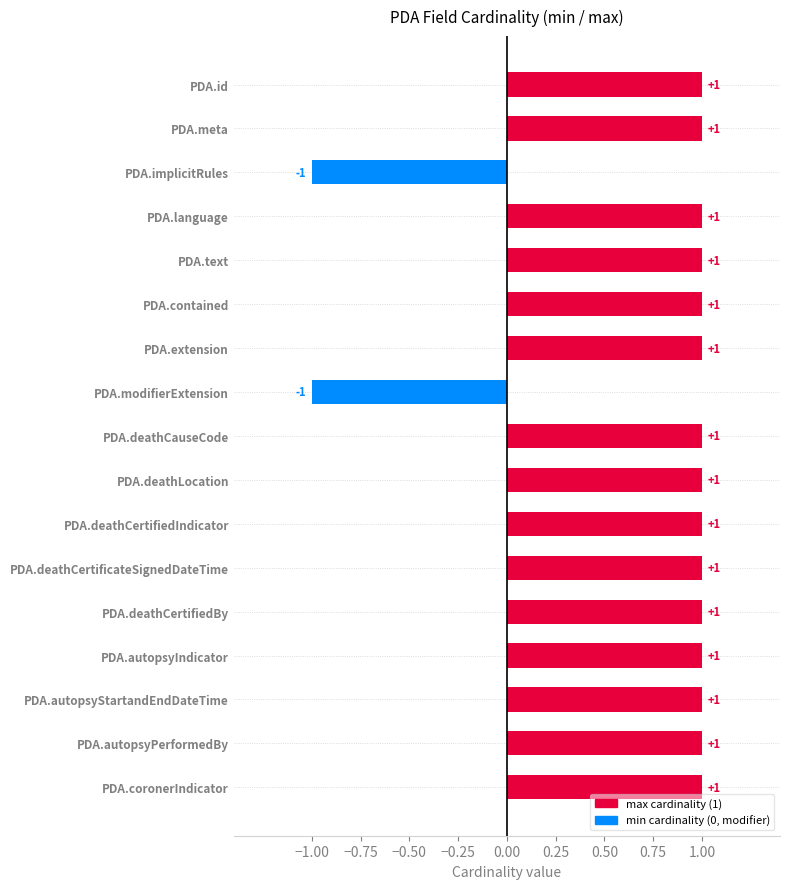

How many values are below zero?

2